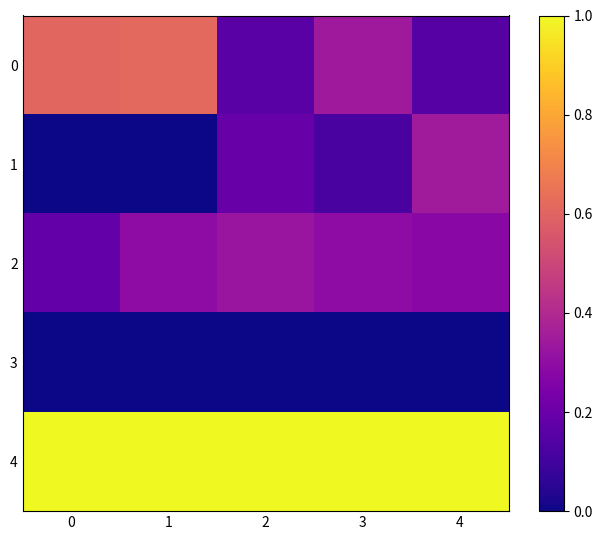

Reading left to right, transcribe all the data shown in this chart.

0: 0=0.6	1=0.6	2=0.2	3=0.3	4=0.2
1: 0=0.0	1=0.0	2=0.2	3=0.1	4=0.3
2: 0=0.2	1=0.3	2=0.3	3=0.3	4=0.3
3: 0=0.0	1=0.0	2=0.0	3=0.0	4=0.0
4: 0=1.0	1=1.0	2=1.0	3=1.0	4=1.0